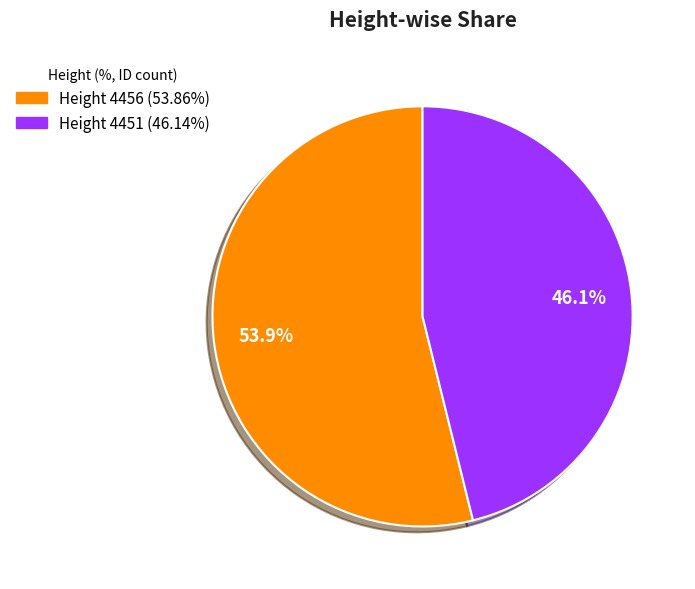

Is there any slice that represents more than half of the pie?

Yes